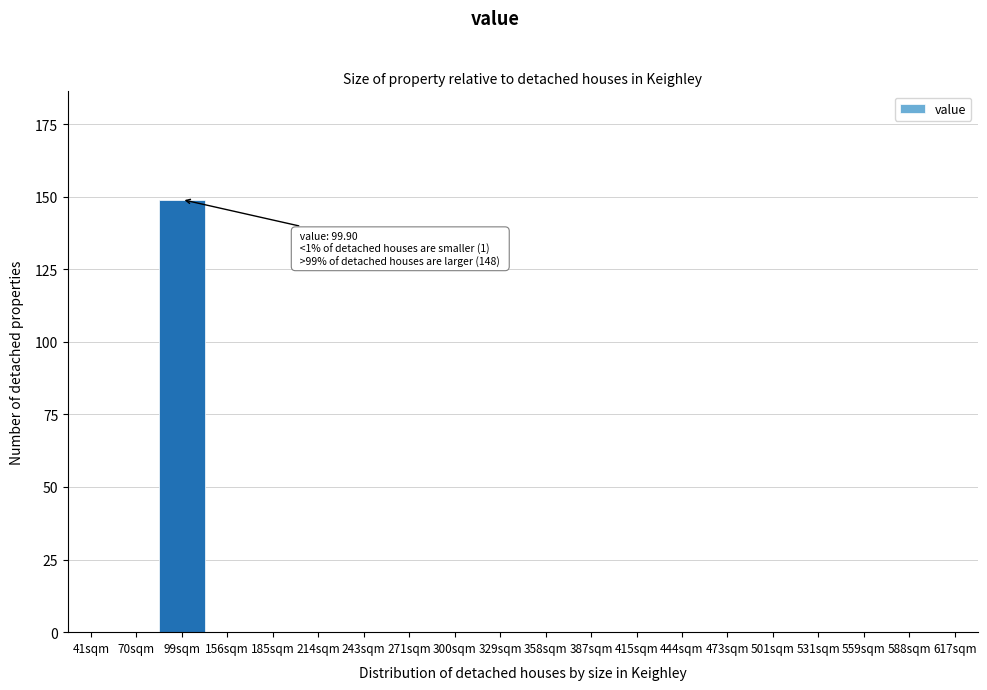

Reading left to right, list all the values displayed in this chart.

41sqm=0	70sqm=0	99sqm=149	156sqm=0	185sqm=0	214sqm=0	243sqm=0	271sqm=0	300sqm=0	329sqm=0	358sqm=0	387sqm=0	415sqm=0	444sqm=0	473sqm=0	501sqm=0	531sqm=0	559sqm=0	588sqm=0	617sqm=0